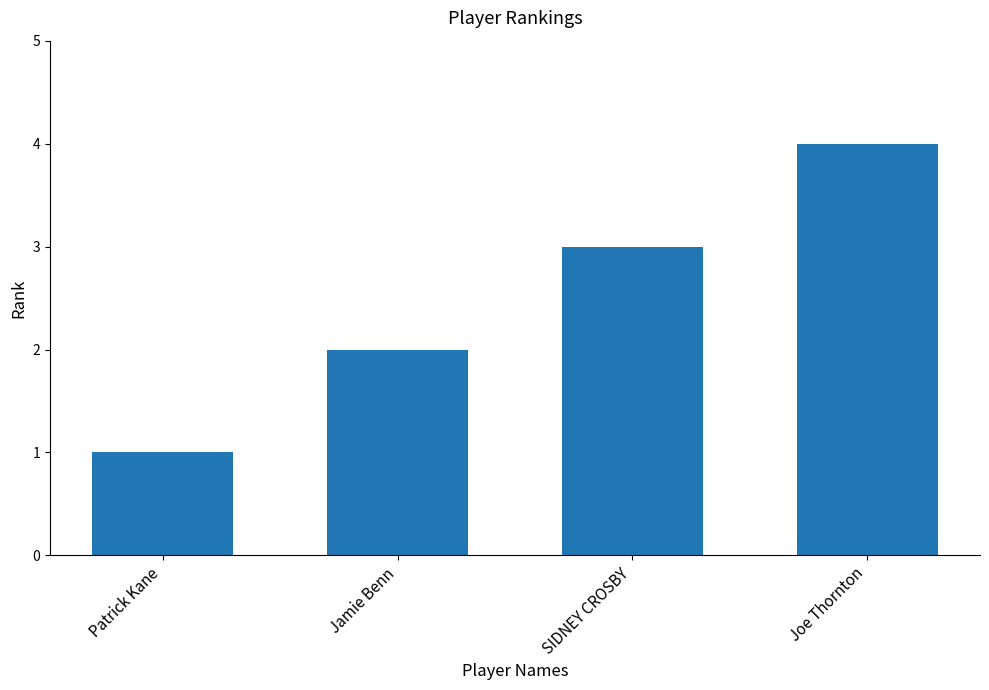

Are the bars grouped side by side (vs. stacked)?

No